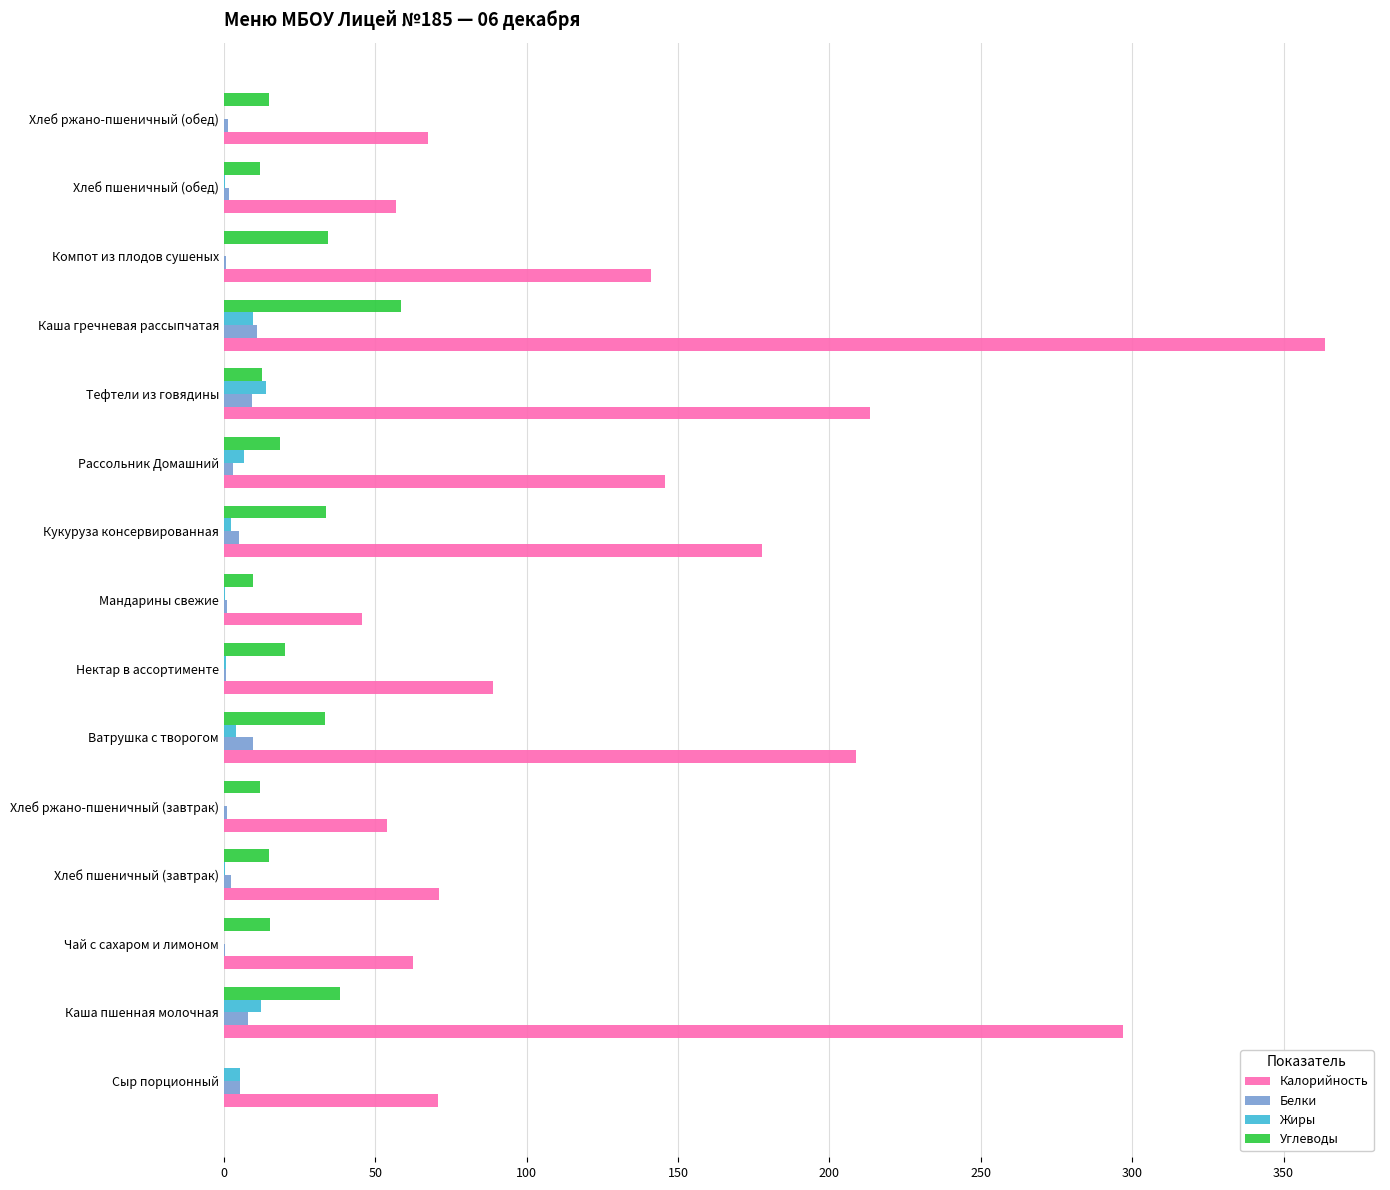

What is the sum of all Жиры values?

56.7